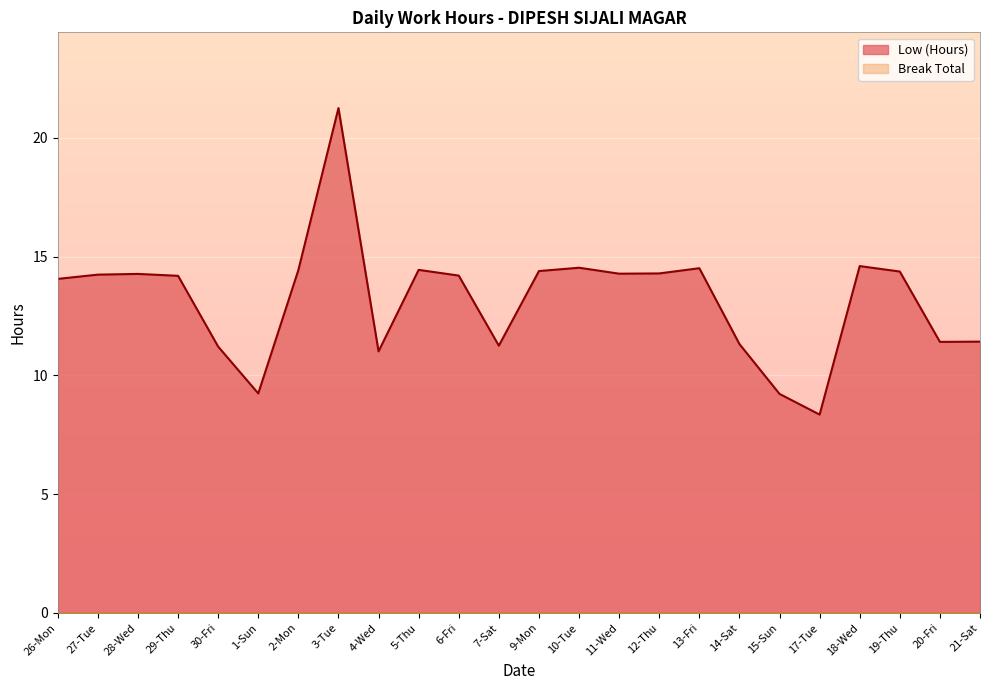

Where does the data first go above 14?

26-Mon